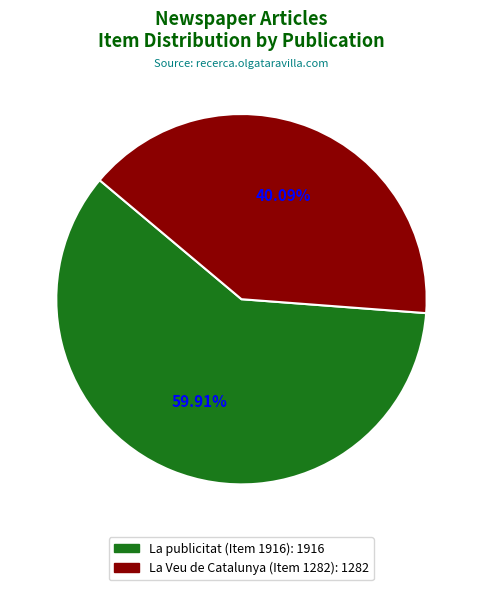

What percentage is the La publicitat (Item 1916) slice, to the nearest percent?

60%